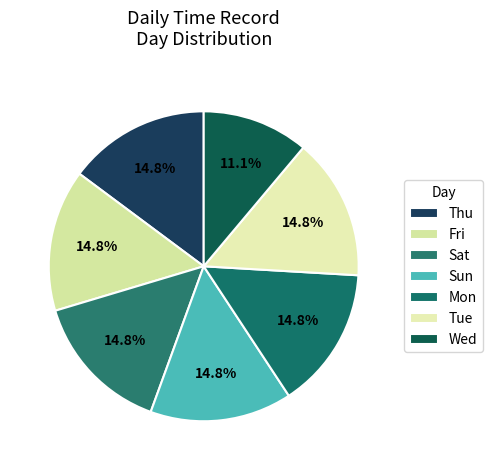

Count the number of slices in the pie.

7